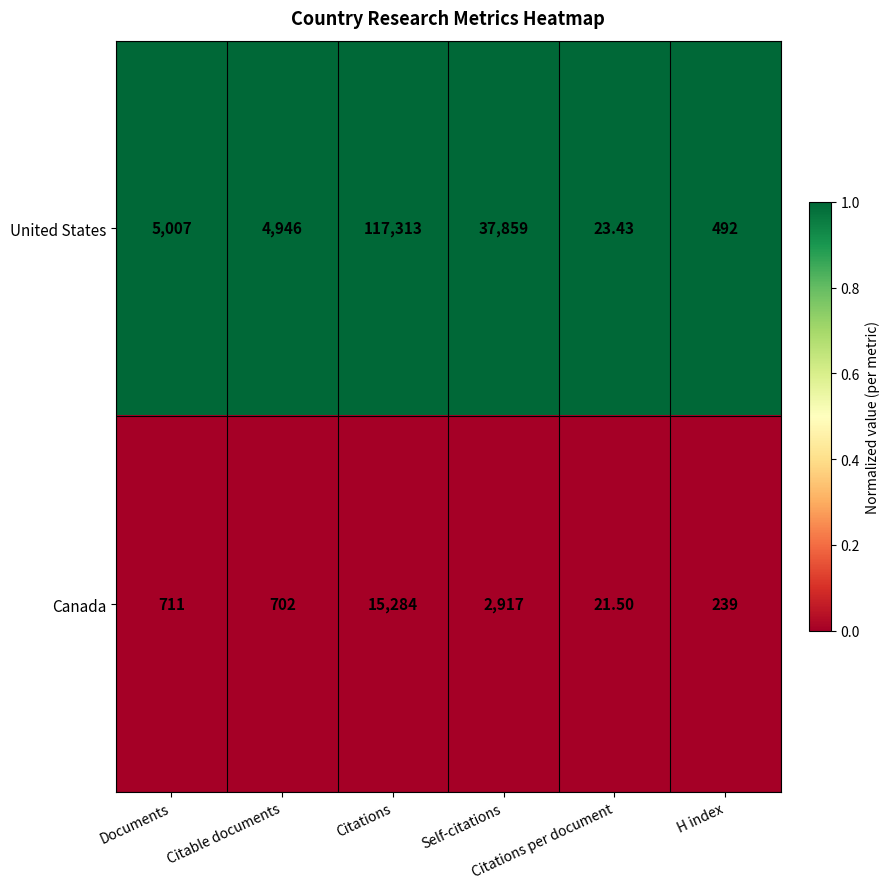

Which series has the largest total across all categories?

United States